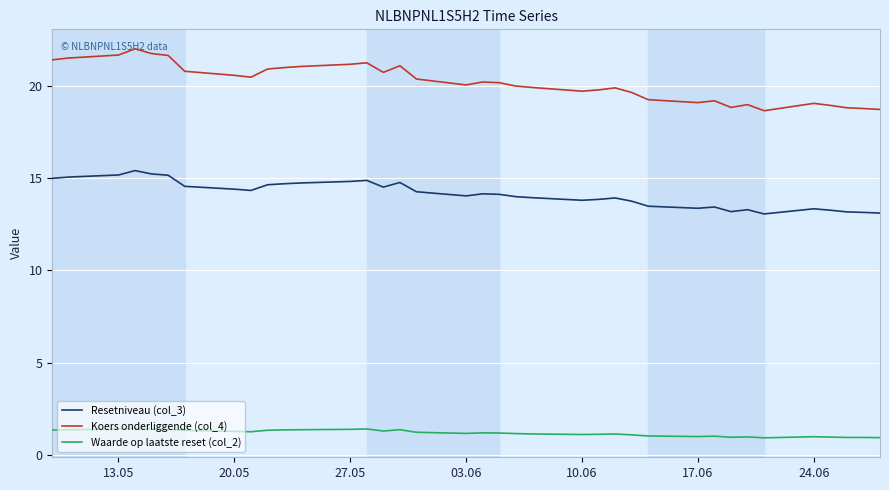

What is the greatest value displayed?

22.0